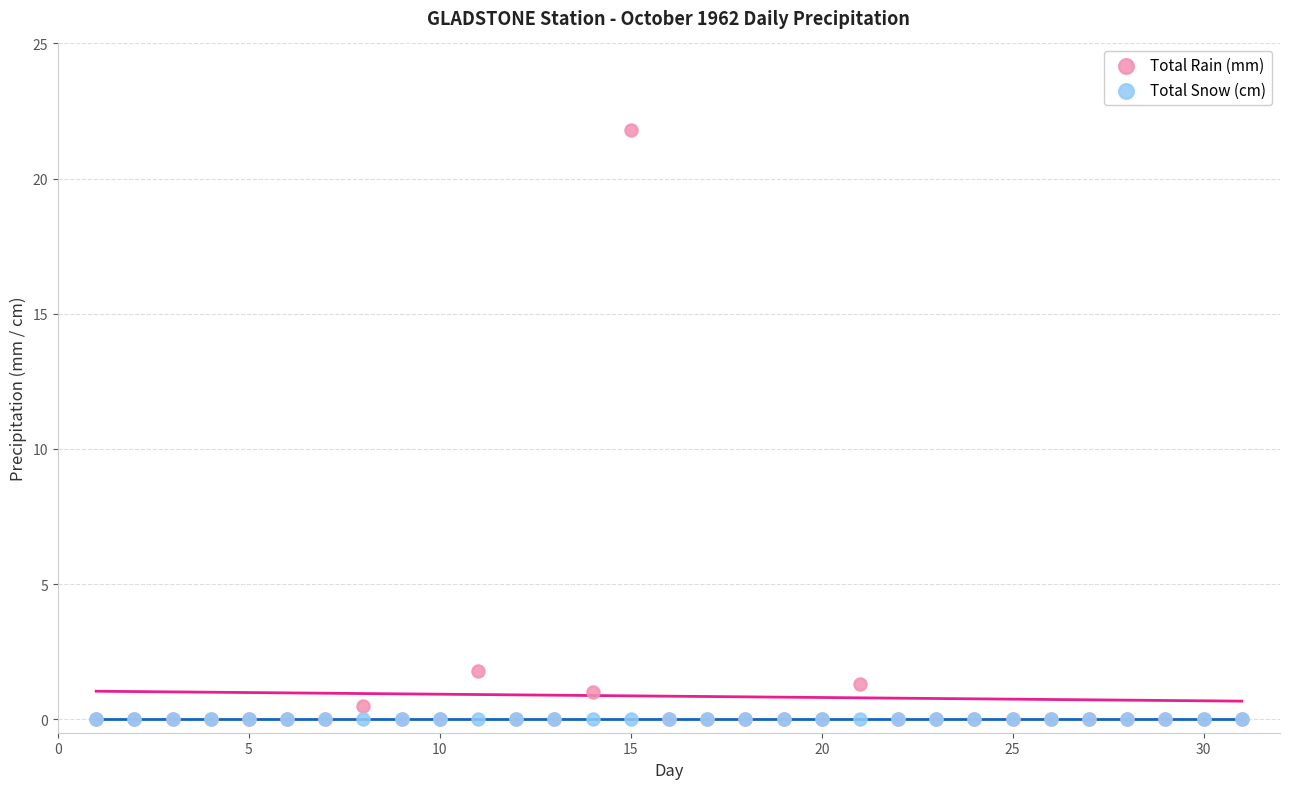

What are all the series names shown in the legend?

Total Rain (mm), Total Snow (cm)